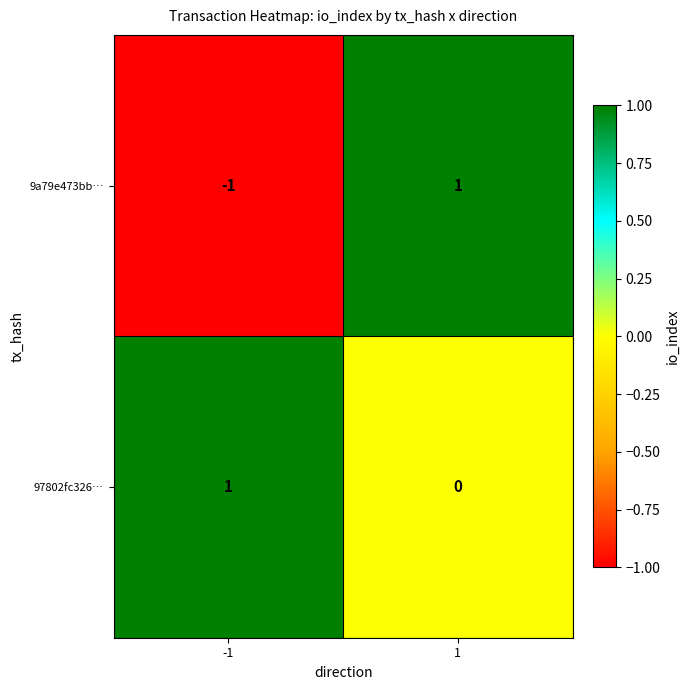

Which series changed the most between -1 and 1?

9a79e473bb…